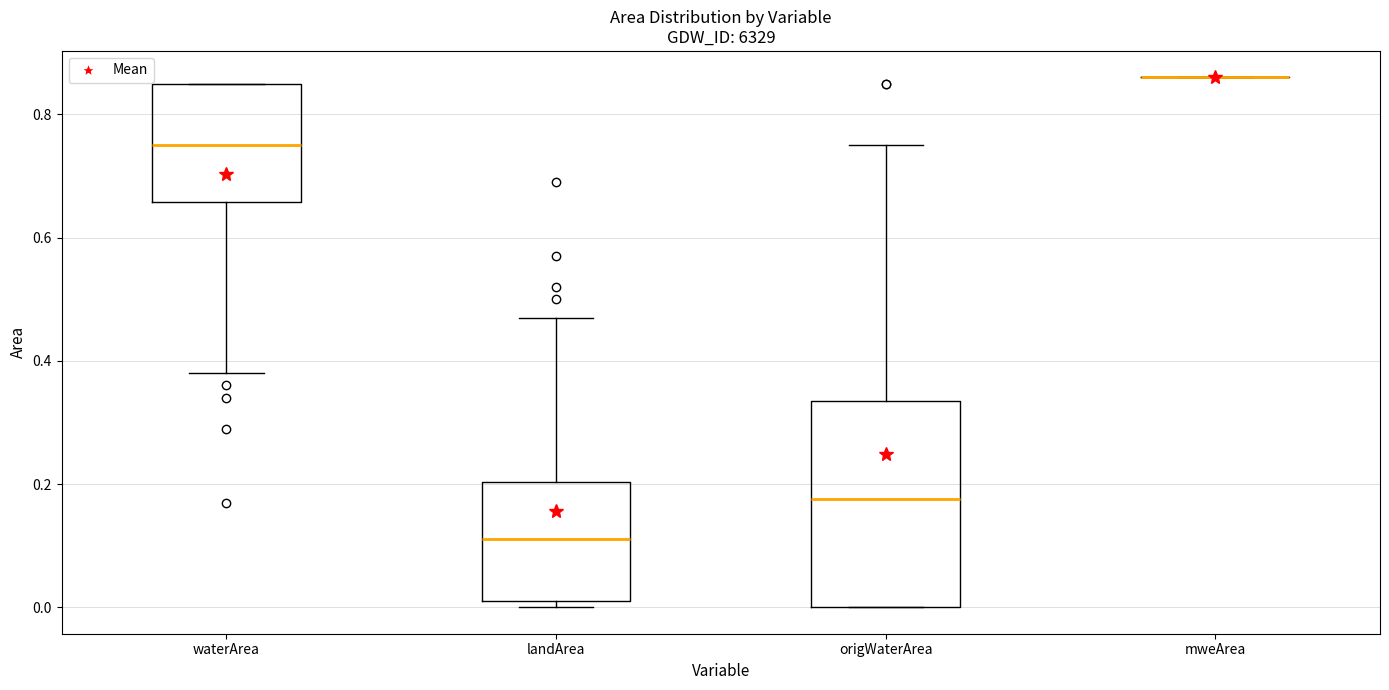

Reading left to right, transcribe this box plot: for each box, give where its median line is, the range the box spans, and where its two whiskers end, as read against the y-axis. The values are not printed on the chart, so give them approximately, as read against the axis.

waterArea: median 0.76, box 0.66 to 0.86, whiskers 0.38 to 0.86
landArea: median 0.12, box 0.02 to 0.20, whiskers 0.00 to 0.48
origWaterArea: median 0.18, box 0.00 to 0.34, whiskers 0.00 to 0.76
mweArea: box collapsed to a line at 0.86, whiskers 0.86 to 0.86